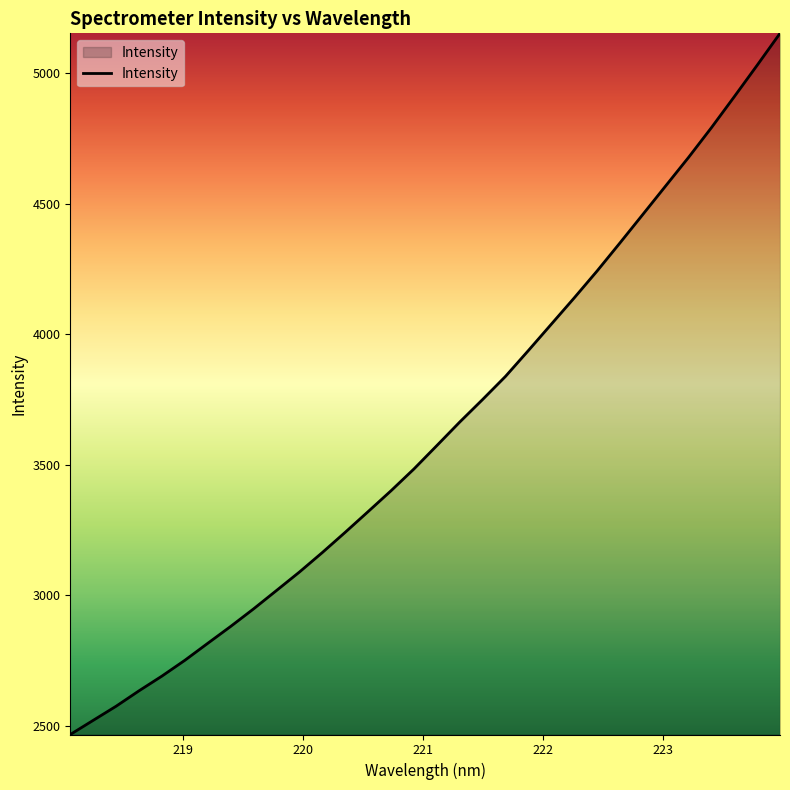

What is the difference between the maximum and minimum values?

2686.8